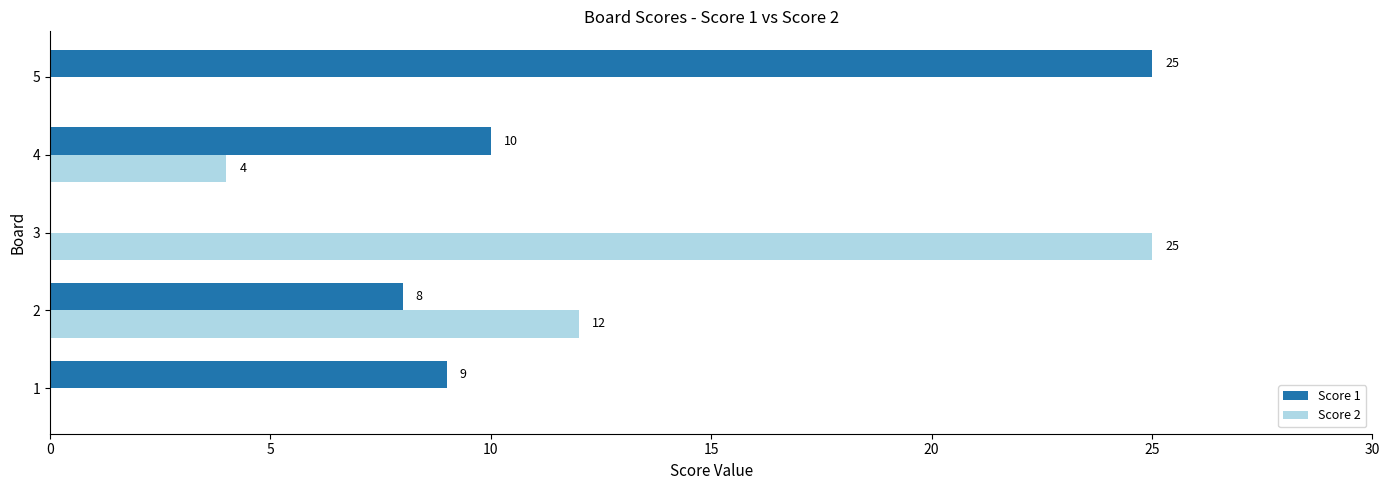

Between 2 and 4, which series saw the biggest shift?

Score 2